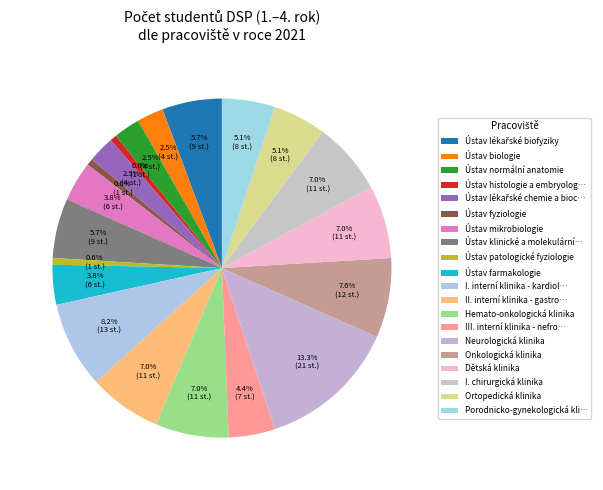

How many slices are in this pie chart?

20